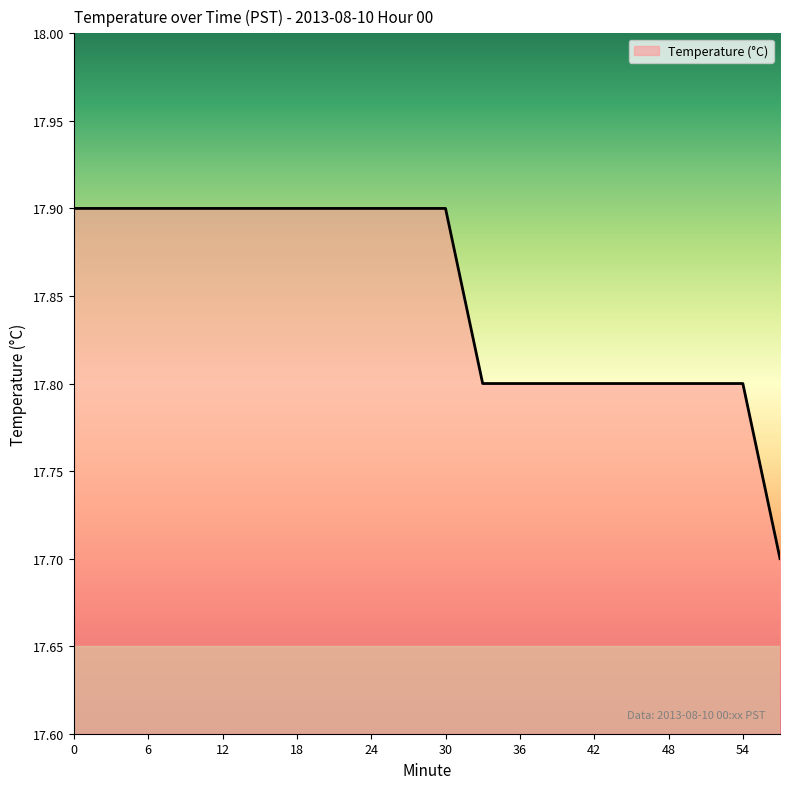

What is the sum of all values?

357.0